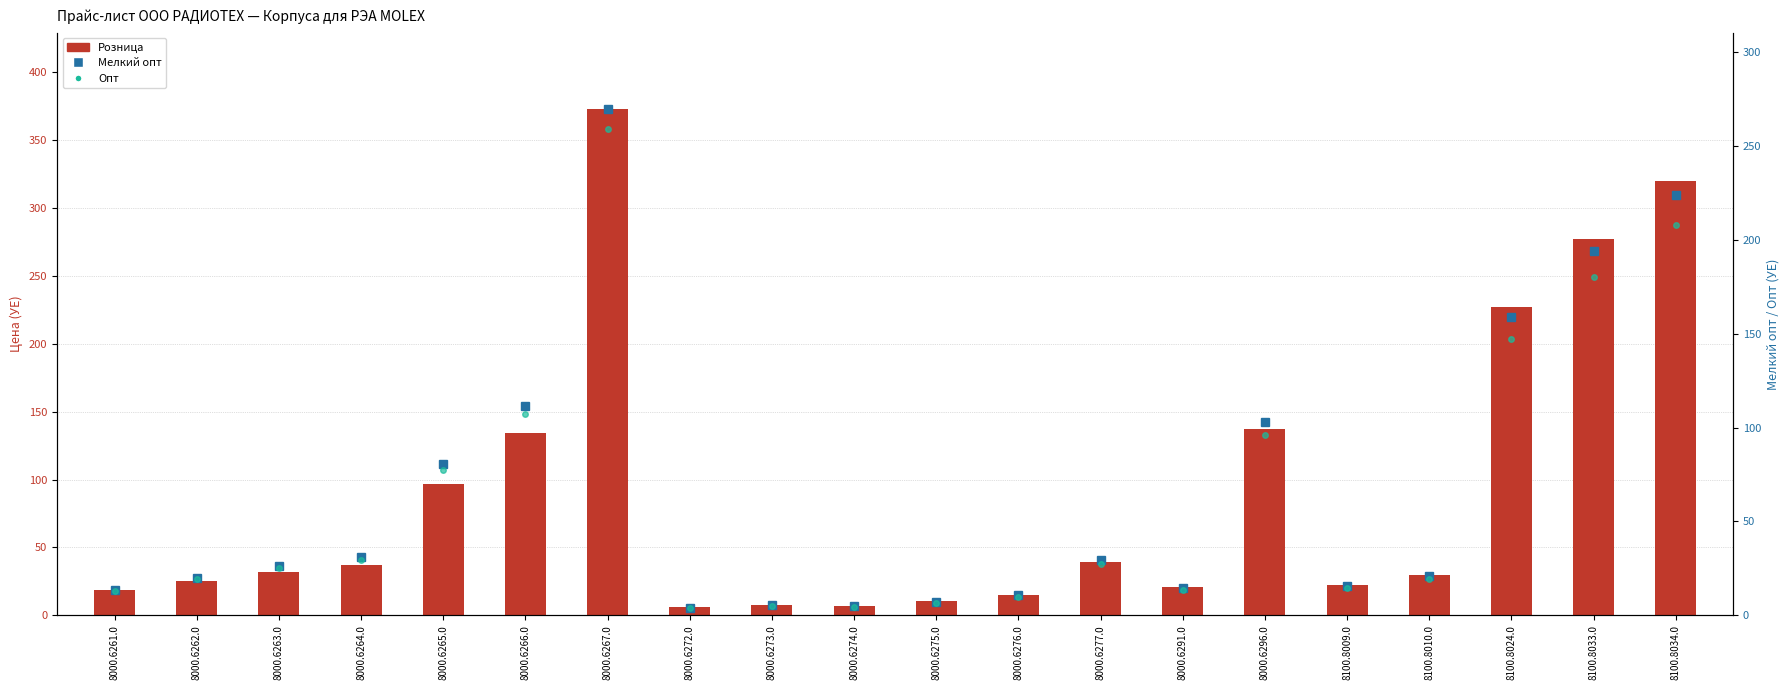

Is the value of Опт at 8000.6261.0 greater than the value of Розница at 8000.6267.0?

No